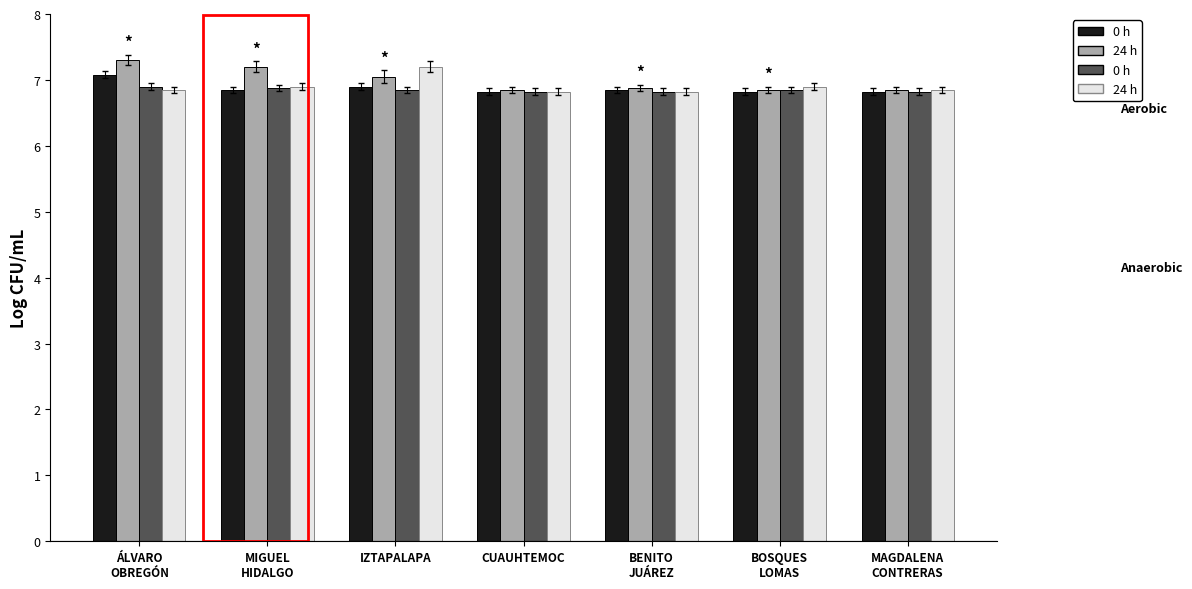

How many bars are there in total?

28